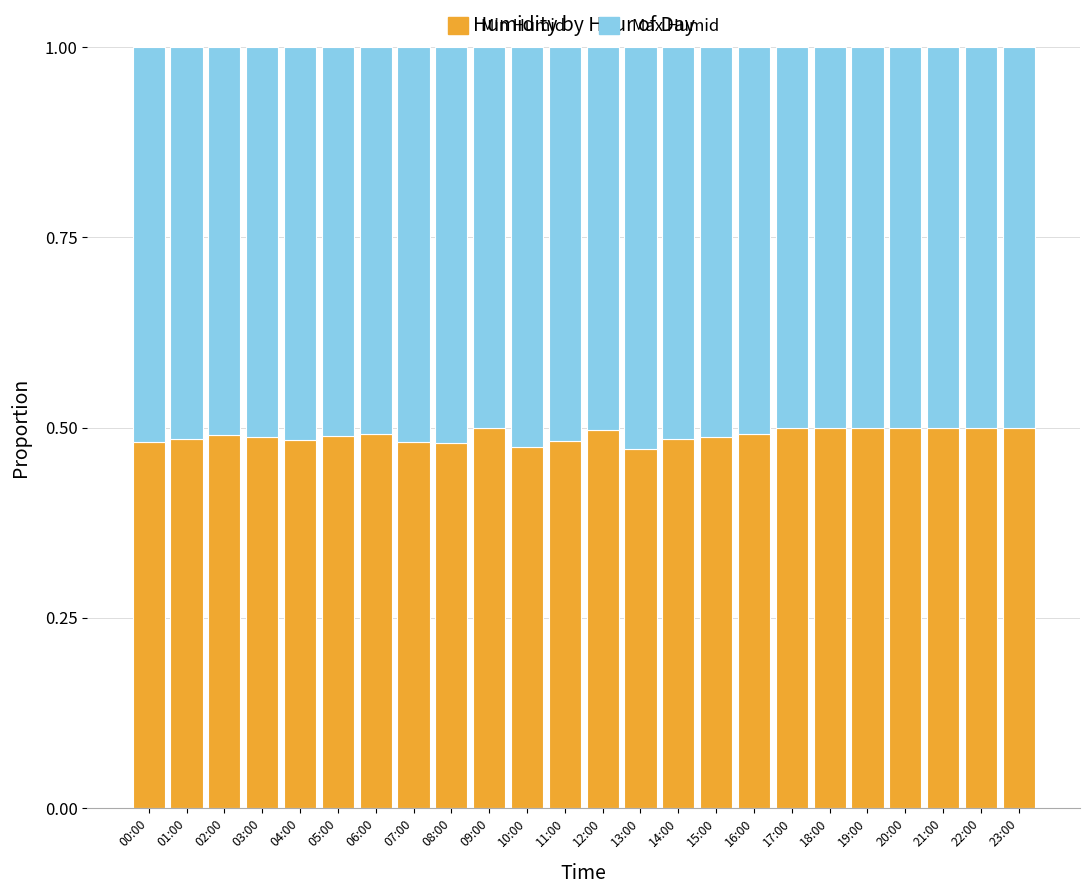

How many bars are there in total?

24